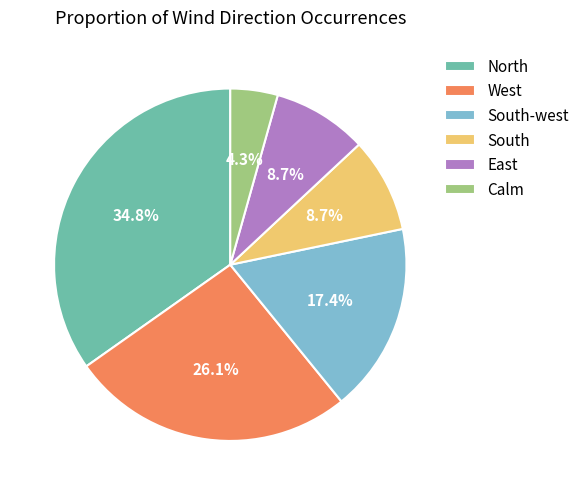

To the nearest percent, what portion does North represent?

35%